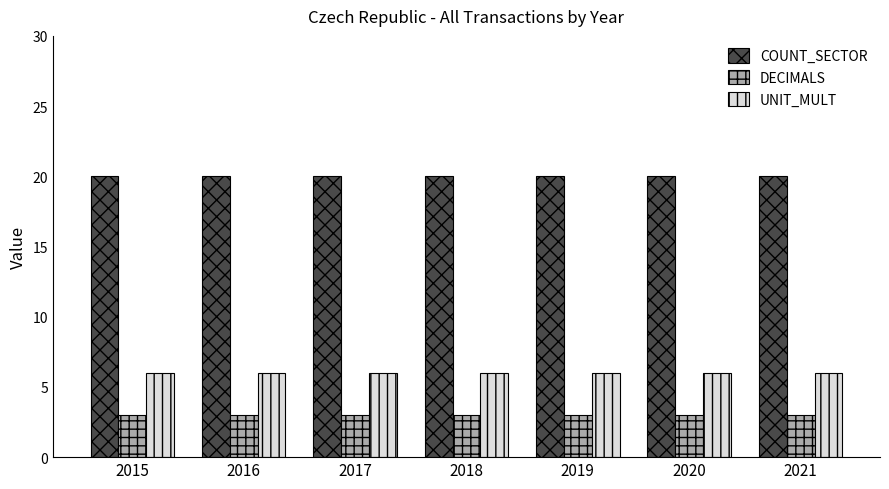

What is the value of the COUNT_SECTOR bar at the 1st from the left?

20